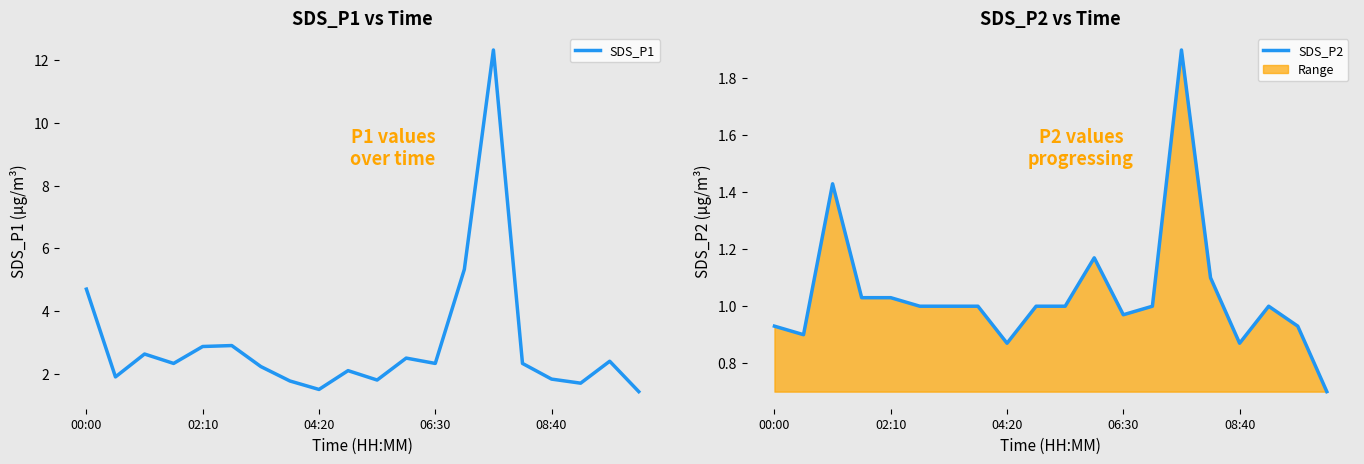

True or false: SDS_P1 and SDS_P2 cross at least once.

False